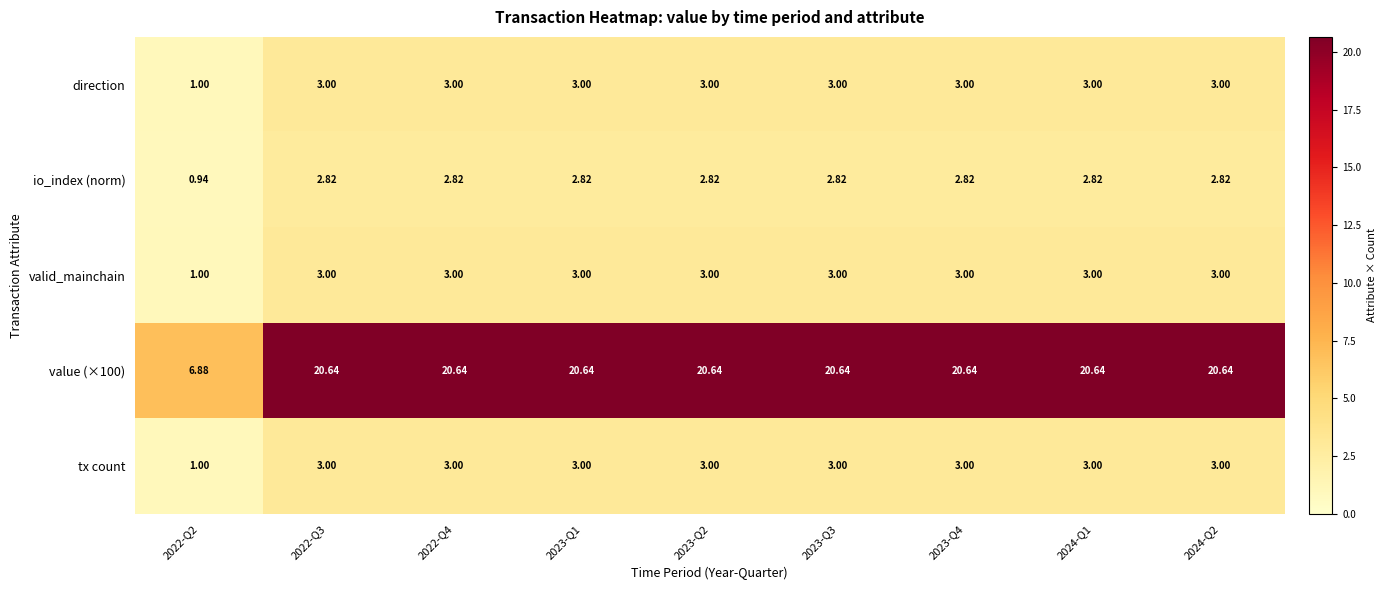

What is the spread (max minus min) of values at 2024-Q1?

17.8